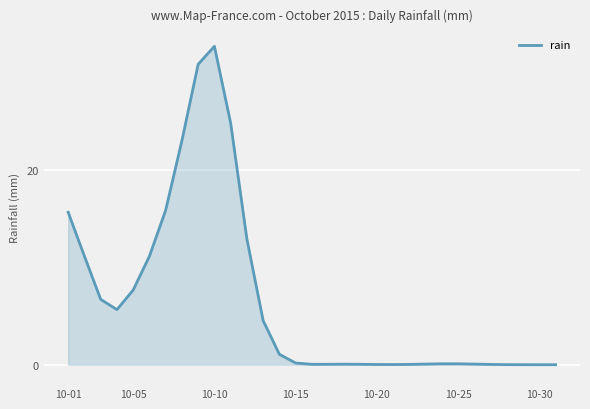

What is the greatest value displayed?

32.8